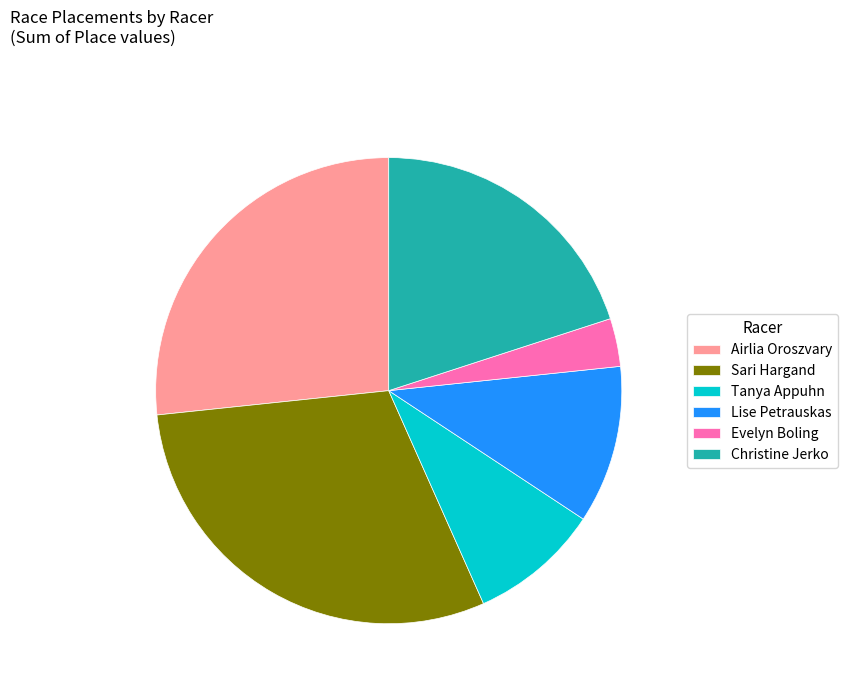

Is the sum of Airlia Oroszvary and Lise Petrauskas greater than half?

No